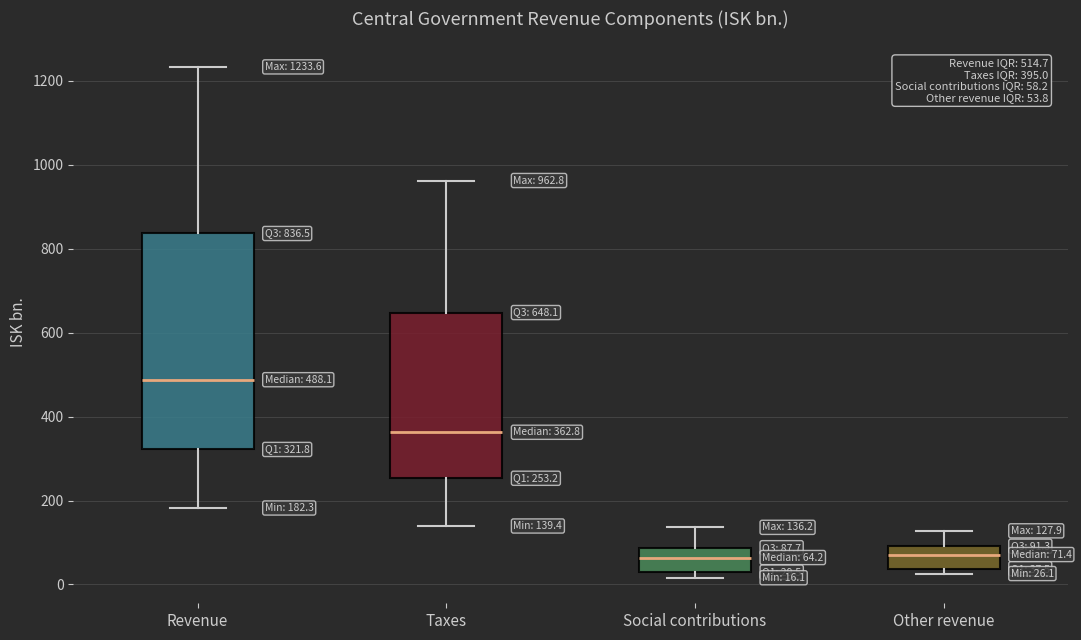

Which box has the highest median line?

Revenue